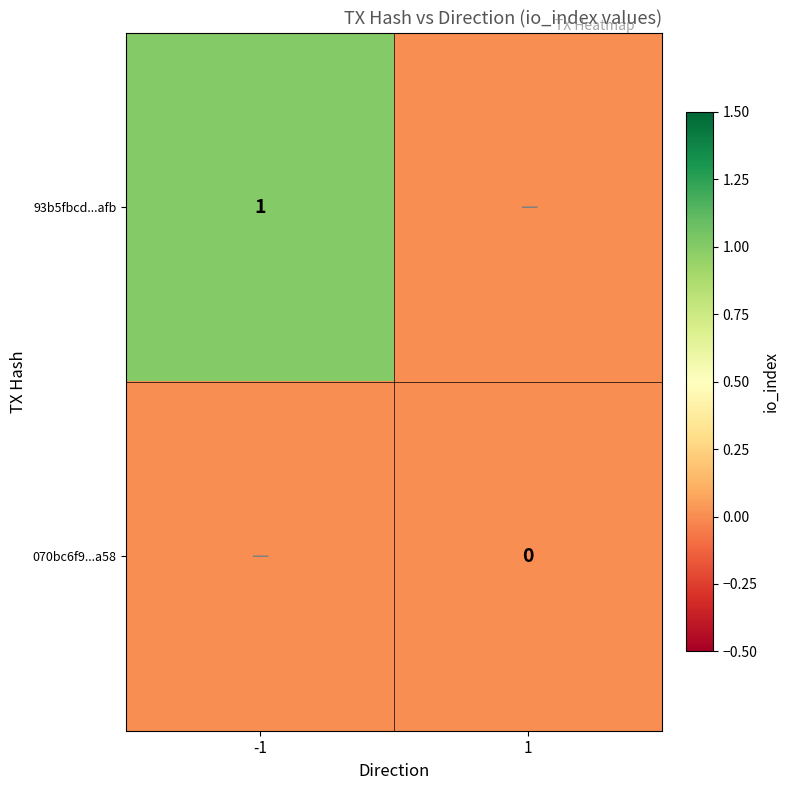

At which category is the sum across all series the highest?

-1